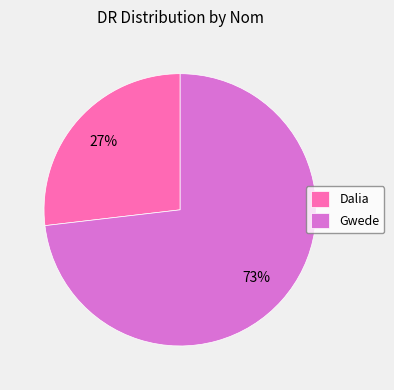

Is there a majority slice in this chart?

Yes